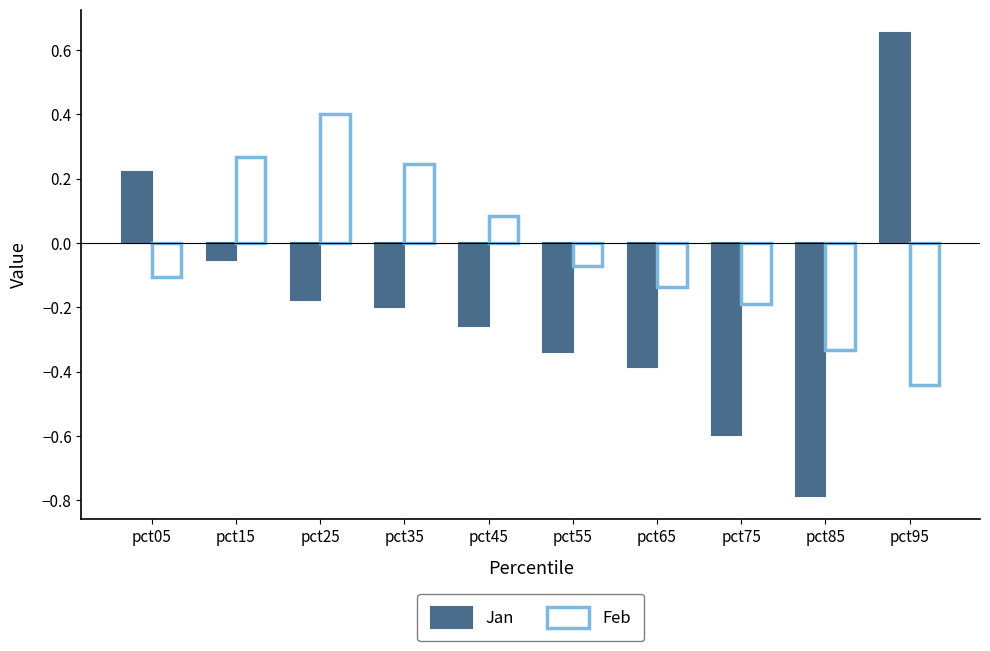

What is the difference between the maximum and minimum values in the Jan series?

1.4